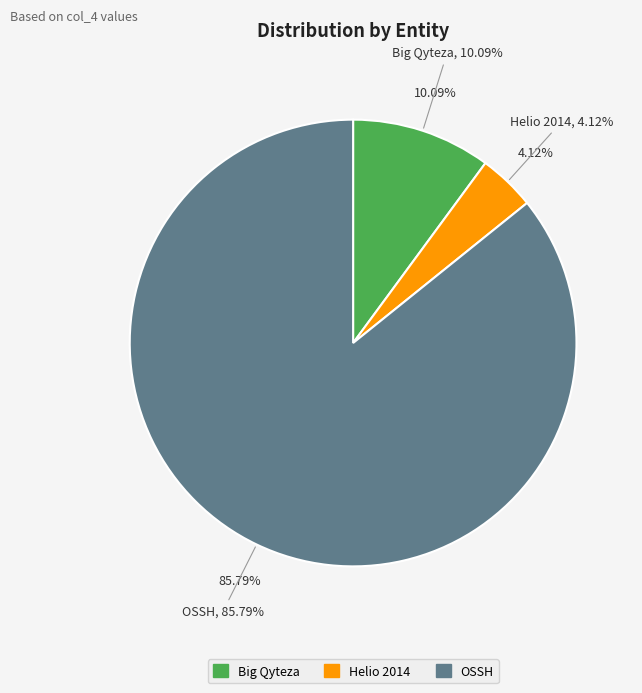

Is there any slice that represents more than half of the pie?

Yes